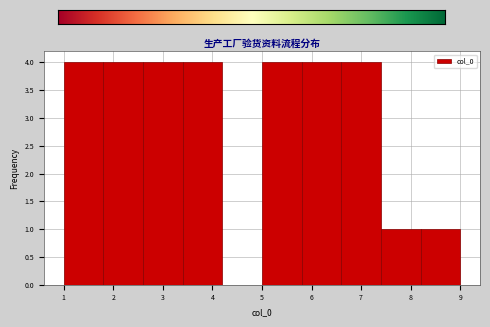

How tall is the bar that spans 7.4 to 8.2 on the x-axis? The values are not printed on the chart, so give them approximately, as read against the axis.

1